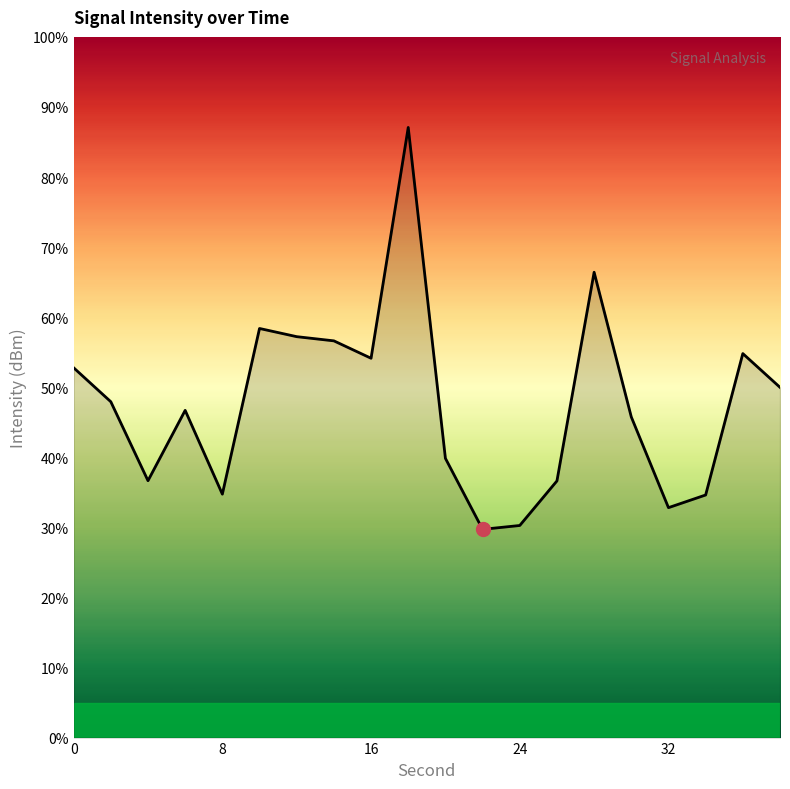

What is the maximum value shown in the chart?

87.1